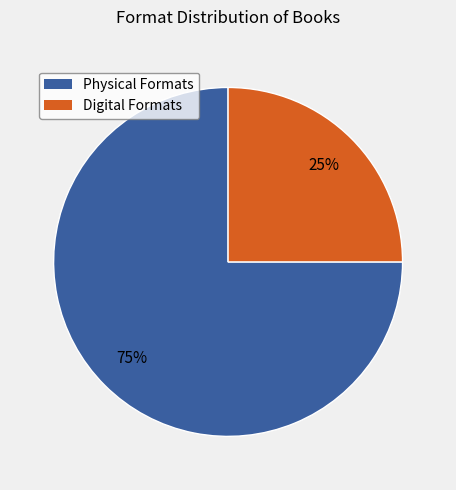

Does any single category account for the majority?

Yes